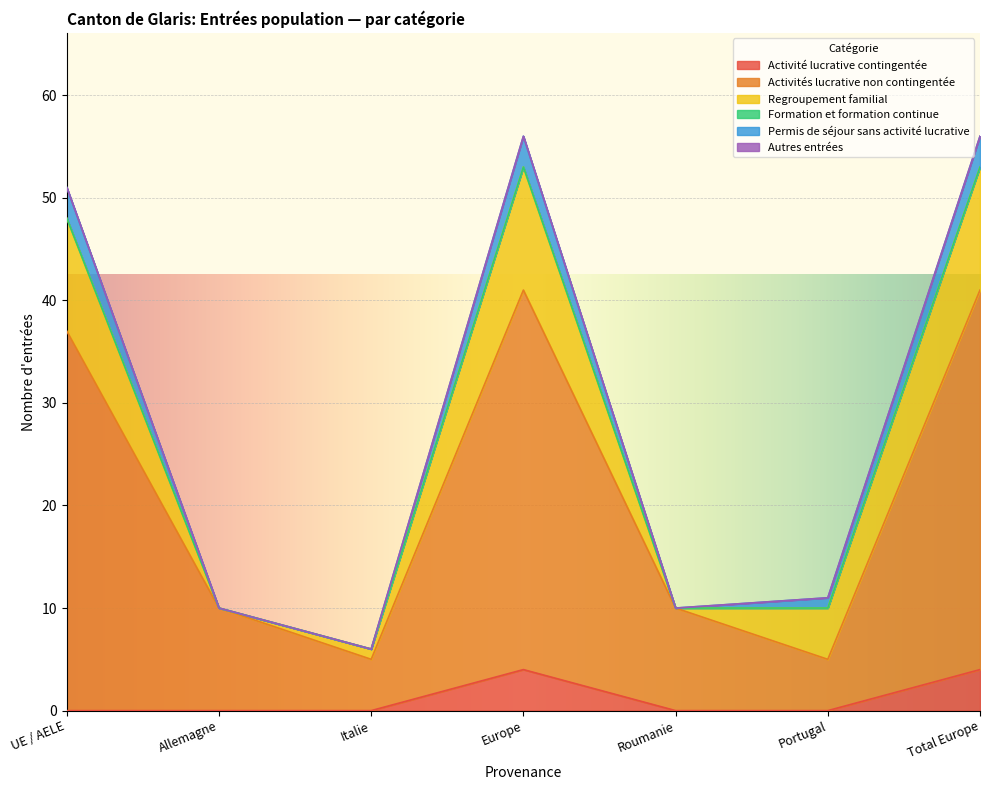

Reading right to left, transcribe all the data shown in this chart.

Activité lucrative contingentée: 4	0	0	4	0	0	0
Activités lucrative non contingentée: 37	5	10	37	5	10	37
Regroupement familial: 12	5	0	12	1	0	11
Formation et formation continue: 0	0	0	0	0	0	0
Permis de séjour sans activité lucrative: 3	1	0	3	0	0	3
Autres entrées: 0	0	0	0	0	0	0